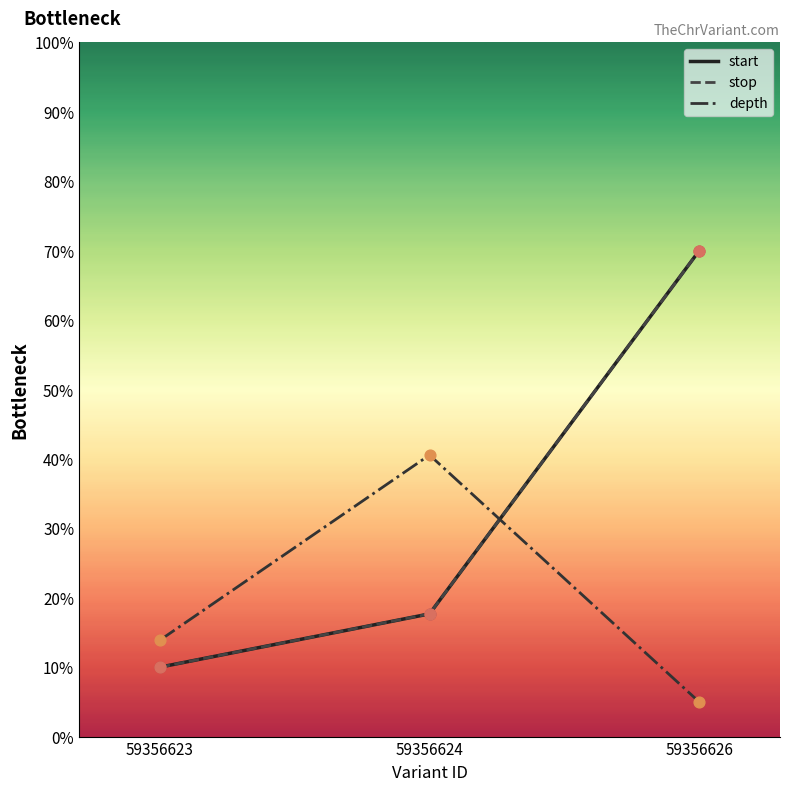

Does the chart have visible grid lines?

No